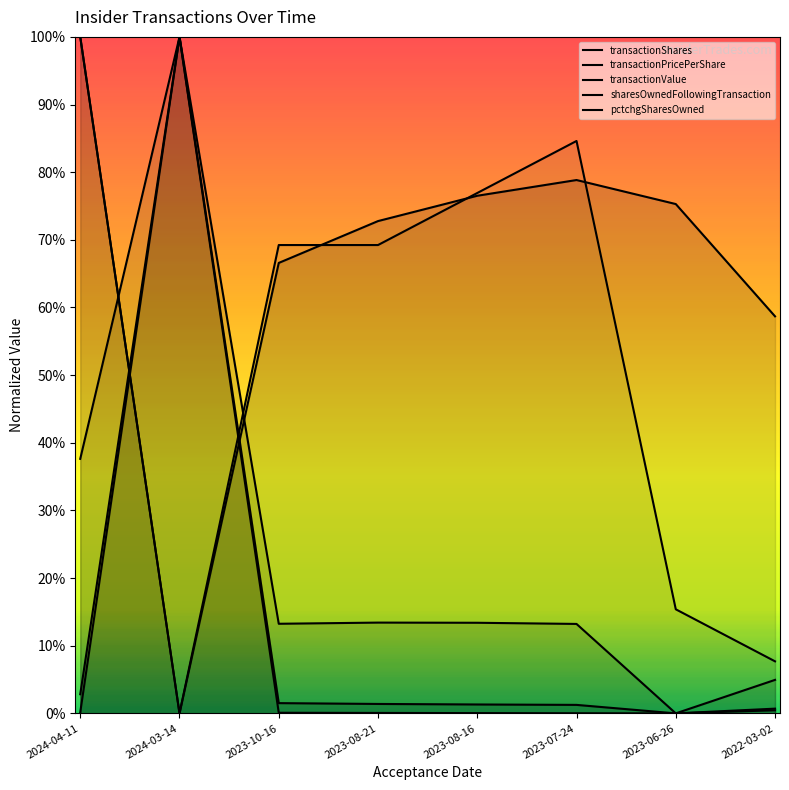

Reading left to right, transcribe all the data shown in this chart.

transactionShares: 2024-04-11=0.0	2024-03-14=1.0	2023-10-16=0.0	2023-08-21=0.0	2023-08-16=0.0	2023-07-24=0.0	2023-06-26=0.0	2022-03-02=0.0
transactionPricePerShare: 2024-04-11=1.0	2024-03-14=0.0	2023-10-16=0.7	2023-08-21=0.7	2023-08-16=0.8	2023-07-24=0.8	2023-06-26=0.8	2022-03-02=0.6
transactionValue: 2024-04-11=0.4	2024-03-14=1.0	2023-10-16=0.1	2023-08-21=0.1	2023-08-16=0.1	2023-07-24=0.1	2023-06-26=0.0	2022-03-02=0.0
sharesOwnedFollowingTransaction: 2024-04-11=0.0	2024-03-14=1.0	2023-10-16=0.0	2023-08-21=0.0	2023-08-16=0.0	2023-07-24=0.0	2023-06-26=0.0	2022-03-02=0.0
pctchgSharesOwned: 2024-04-11=1.0	2024-03-14=0.0	2023-10-16=0.7	2023-08-21=0.7	2023-08-16=0.8	2023-07-24=0.8	2023-06-26=0.2	2022-03-02=0.1